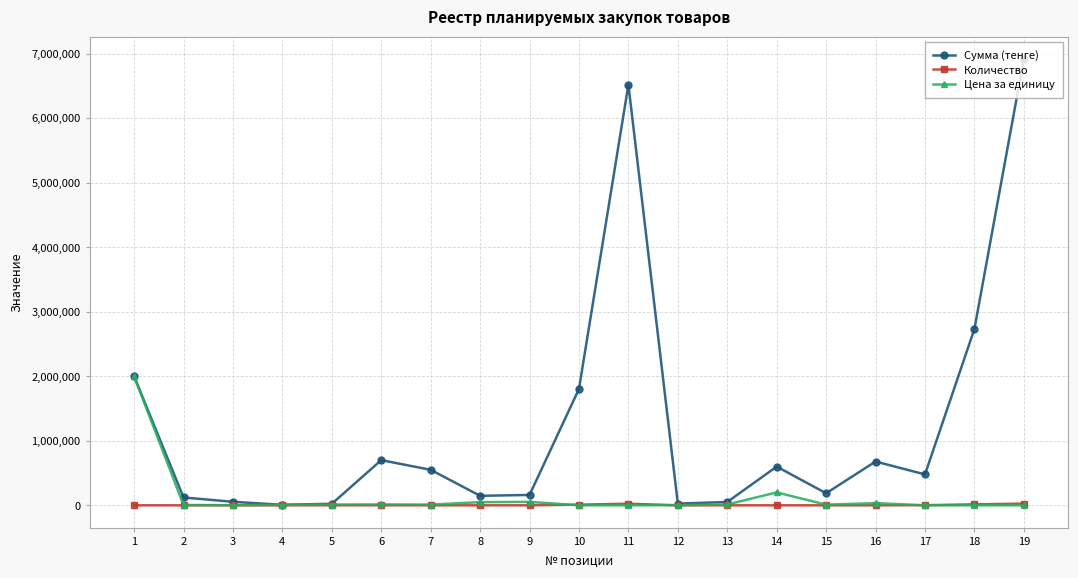

How many lines are shown in the chart?

3